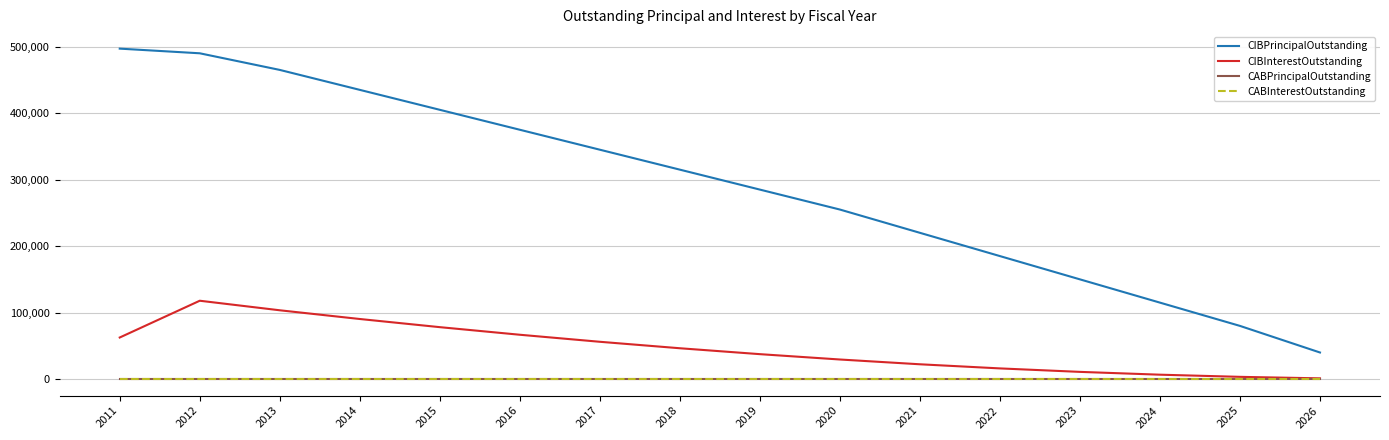

What is the average value of the CIBPrincipalOutstanding series?

291062.5